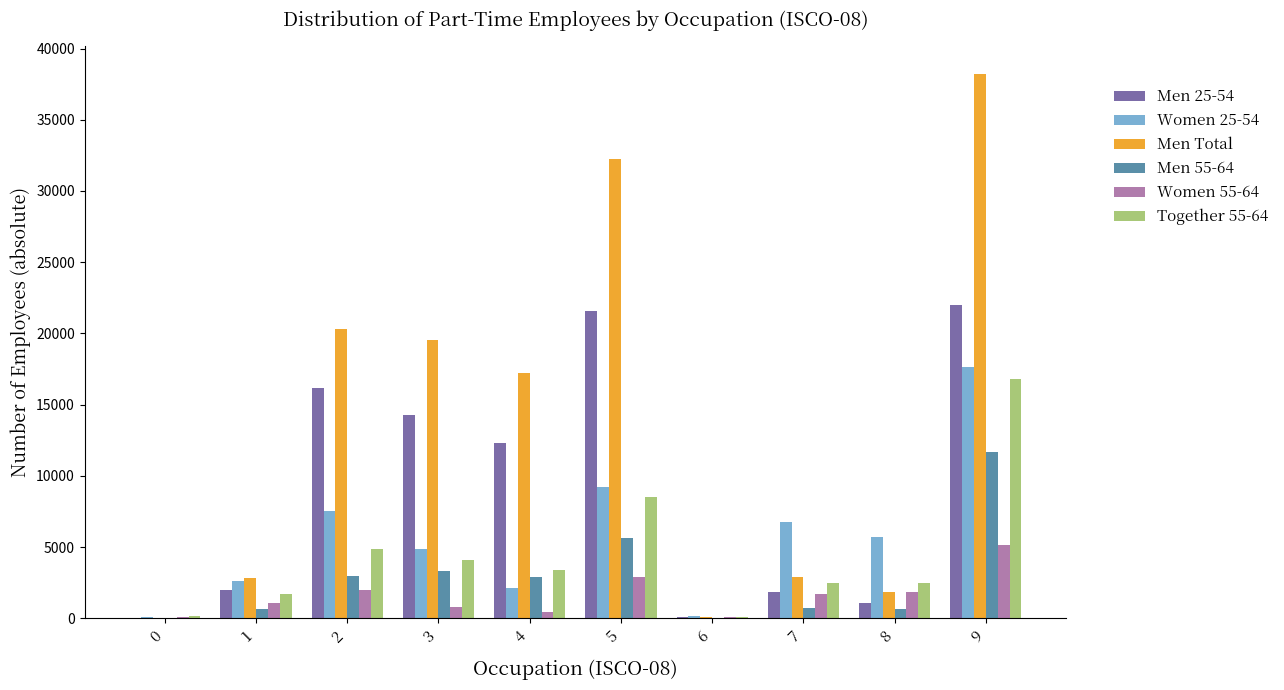

At which label is Men 55-64 closest to 5838?

5